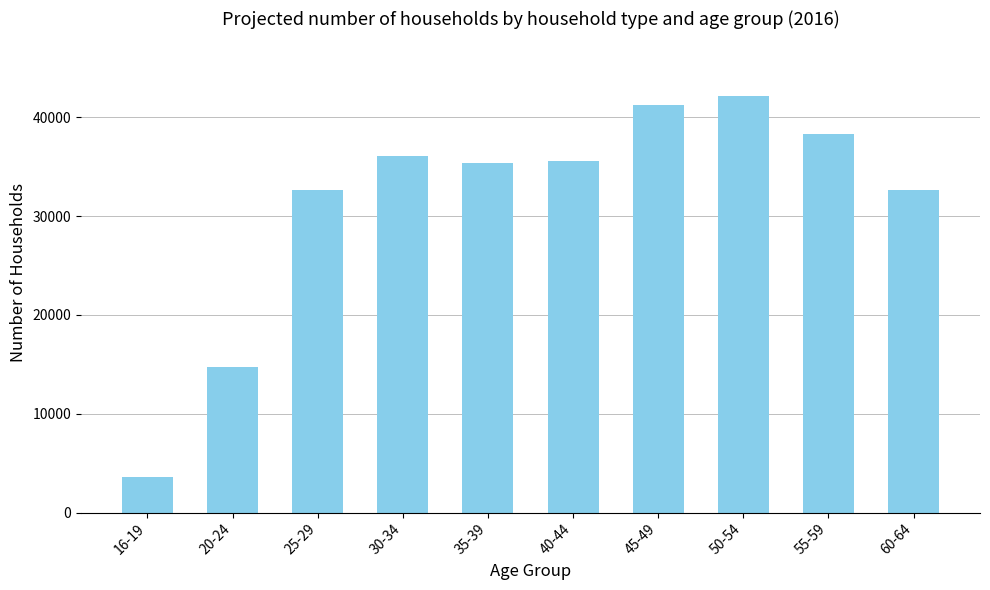

Read the value at 35-39.

35399